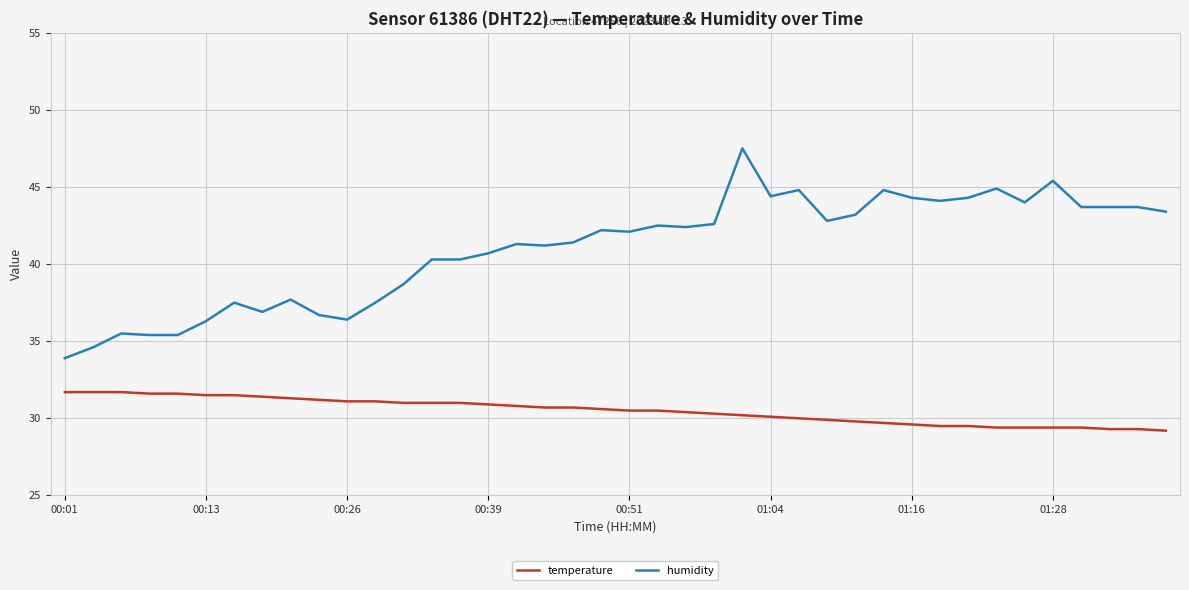

What is the maximum value shown in the chart?

47.5